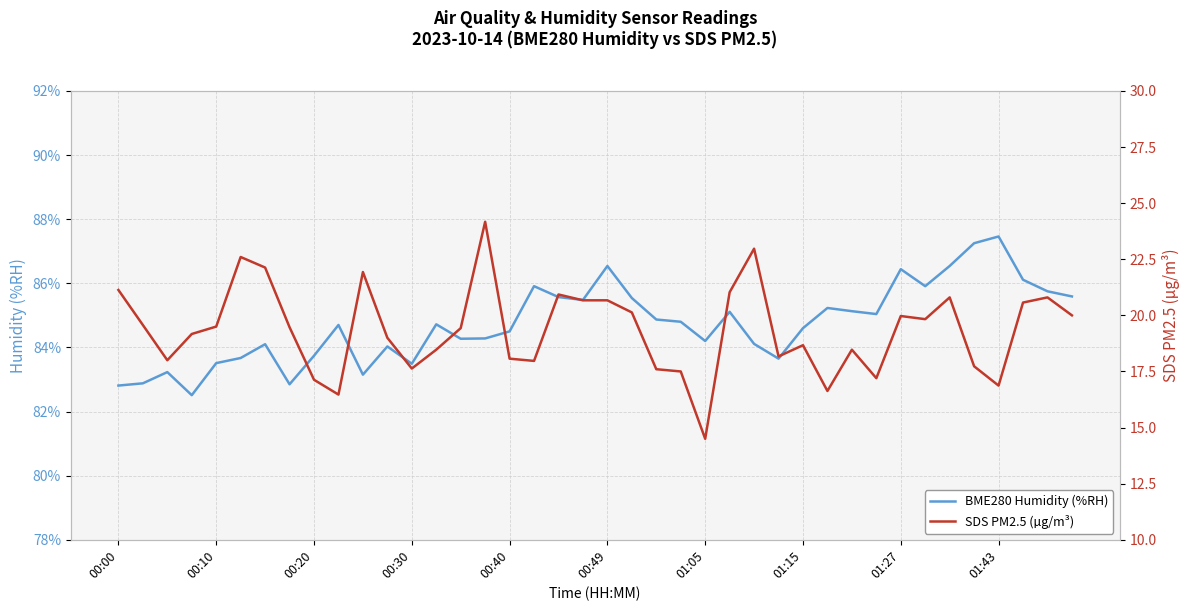

What is the maximum value for BME280 Humidity (%RH)?

87.5